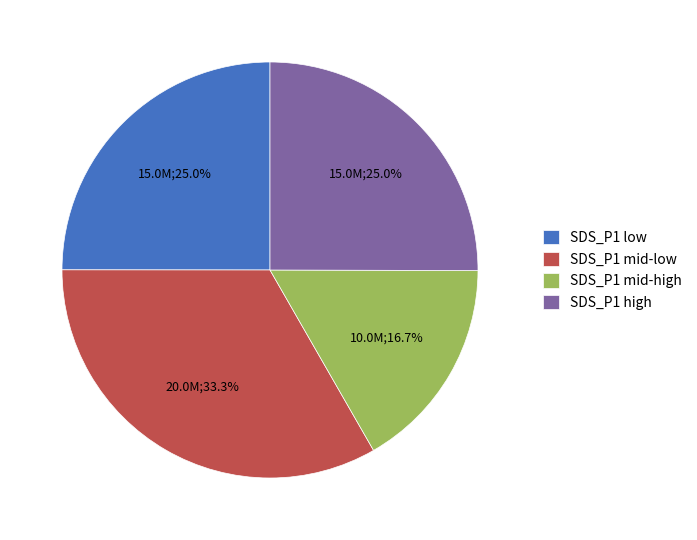

What is the total percentage of SDS_P1 low and SDS_P1 mid-high?

41.7%